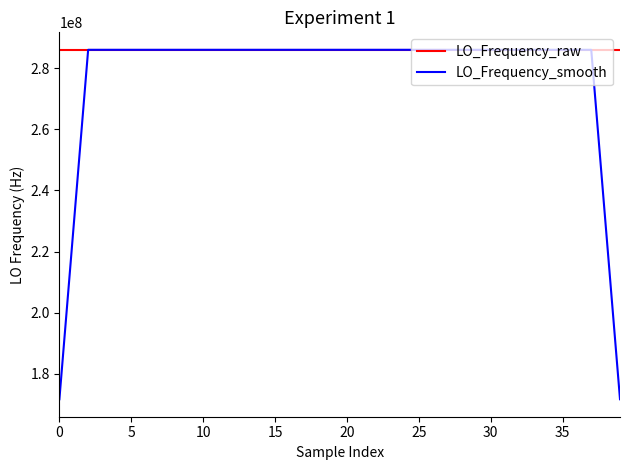

What is the minimum value for LO_Frequency_smooth?

171628199.9